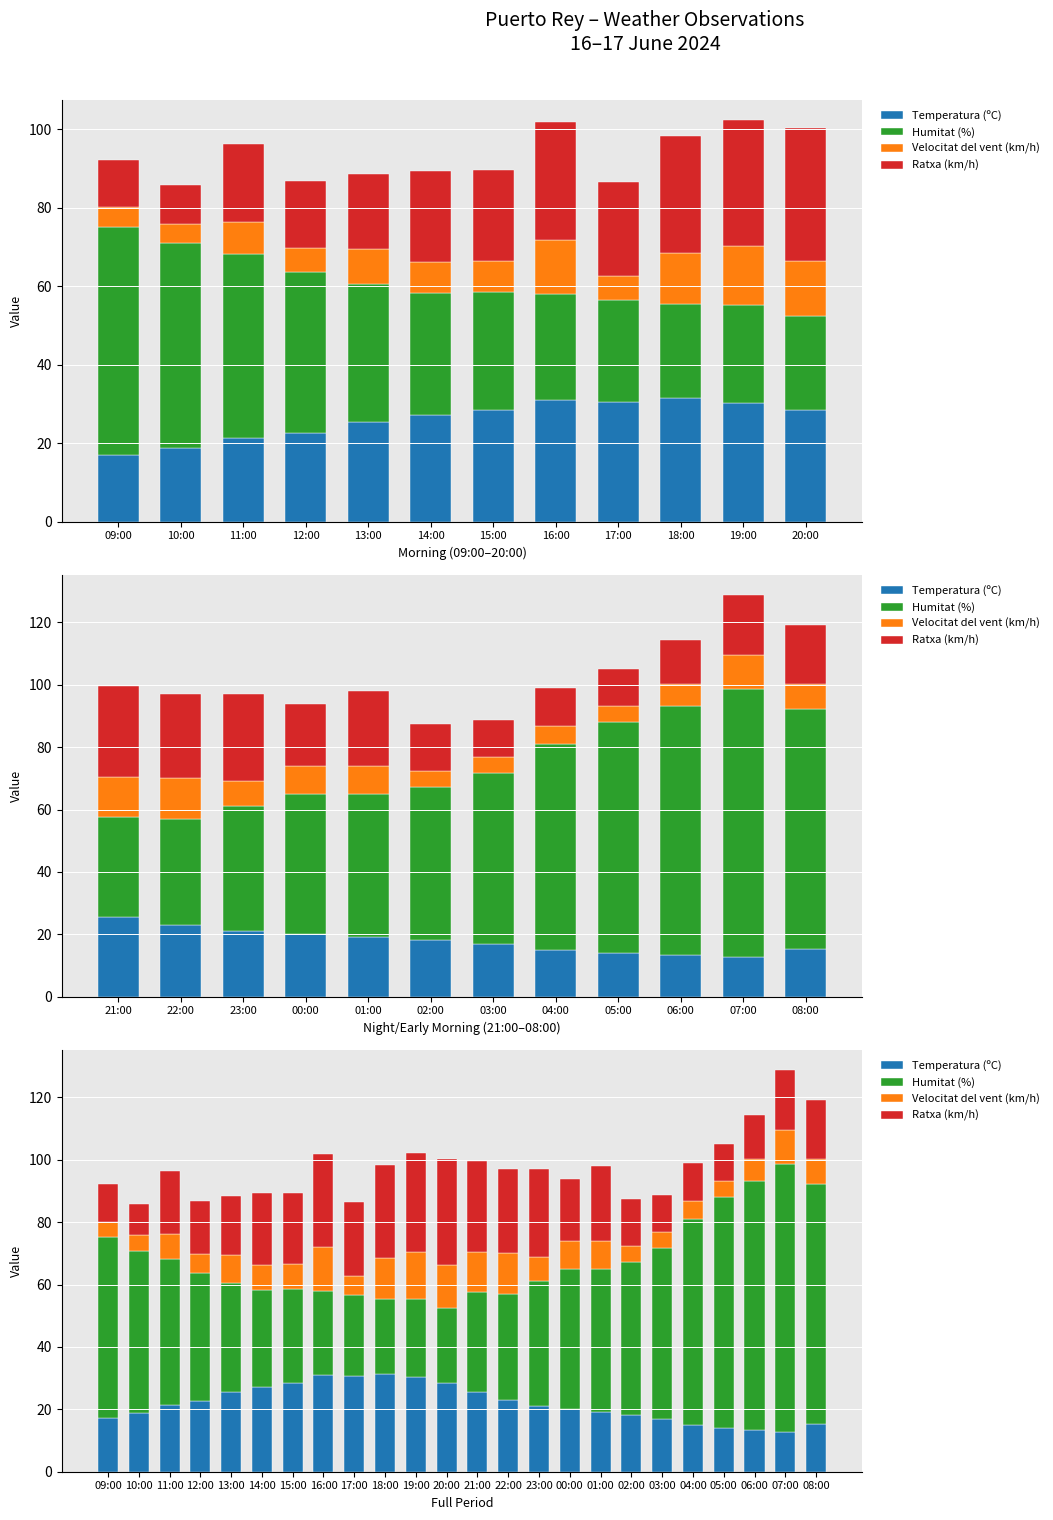

How many data points does each series have?

24